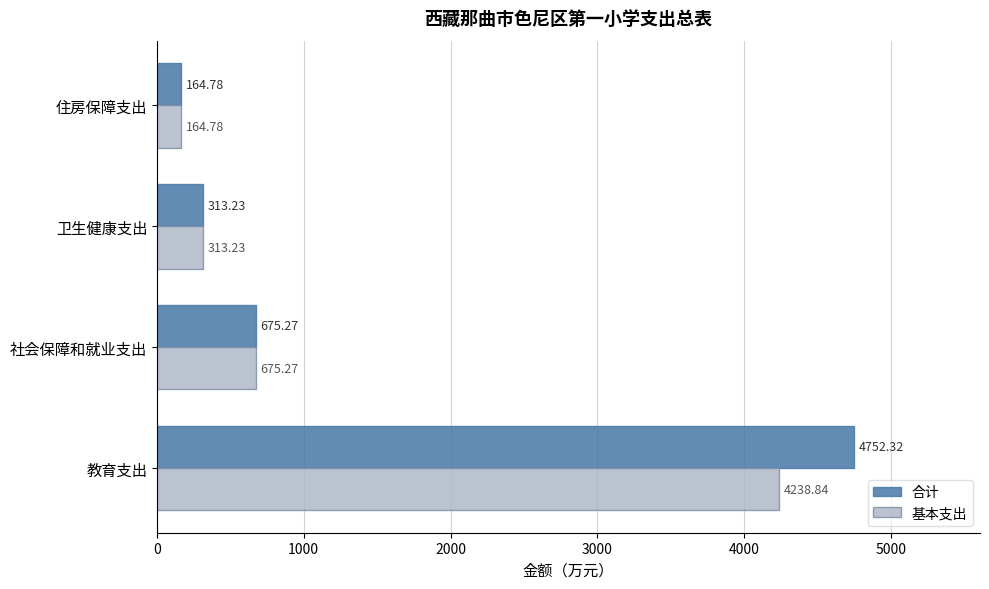

What is the greatest value displayed?

4752.3